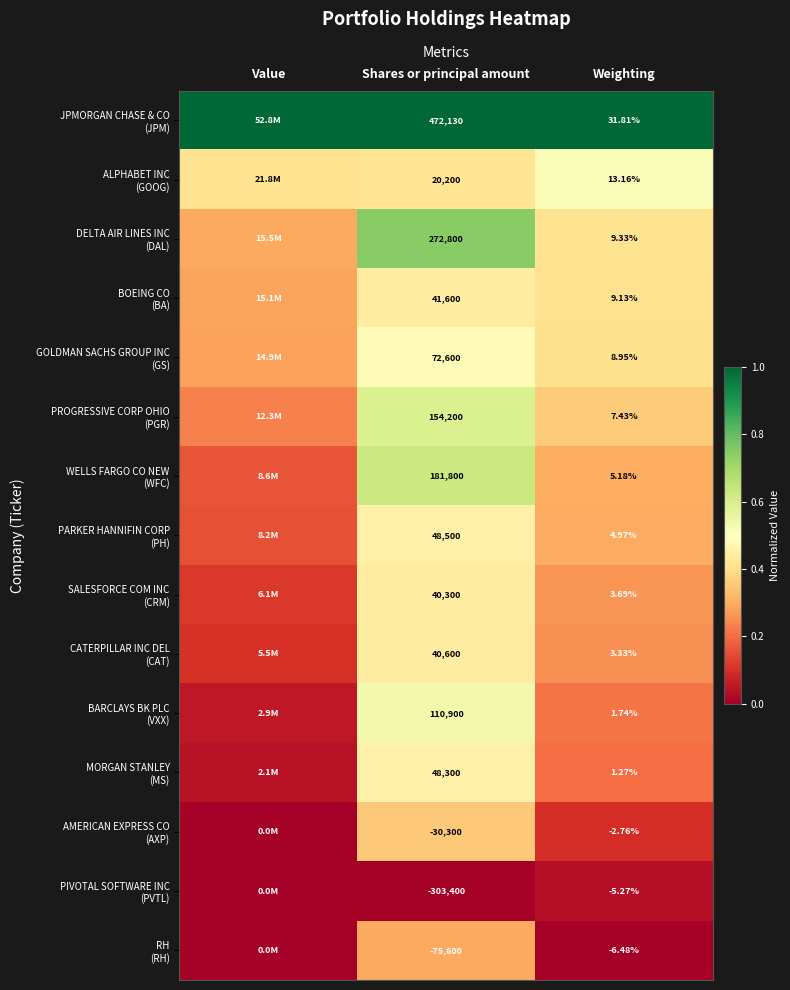

Which category has the lowest value in the PROGRESSIVE CORP OHIO (PGR) series?

Value